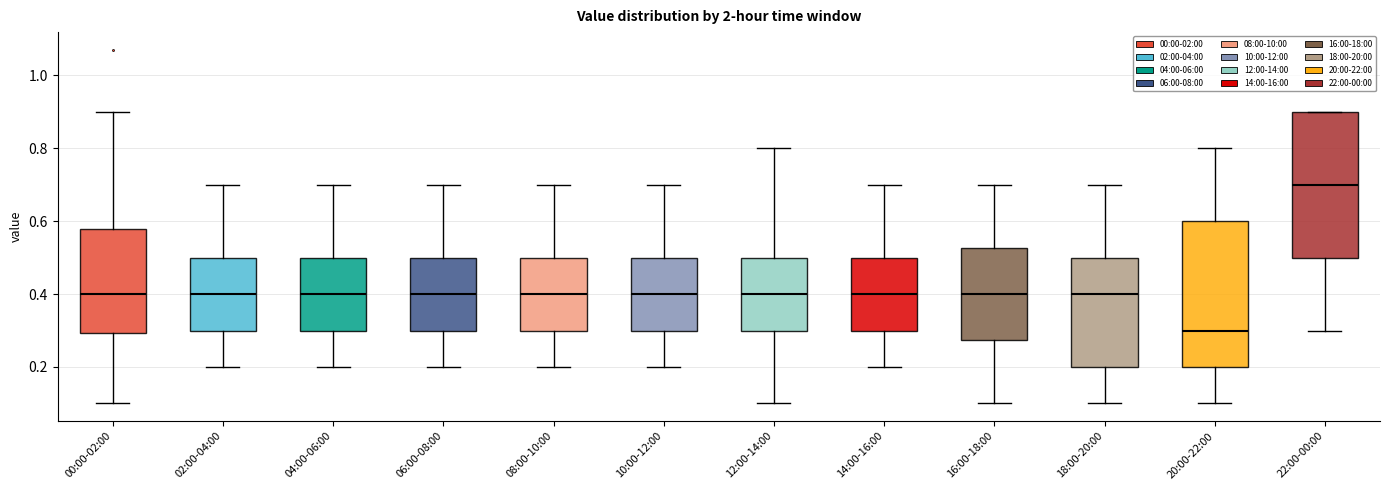

Reading left to right, transcribe this box plot: for each box, give where its median line is, the range the box spans, and where its two whiskers end, as read against the y-axis. The values are not printed on the chart, so give them approximately, as read against the axis.

00:00-02:00: median 0.40, box 0.30 to 0.58, whiskers 0.10 to 0.90
02:00-04:00: median 0.40, box 0.30 to 0.50, whiskers 0.20 to 0.70
04:00-06:00: median 0.40, box 0.30 to 0.50, whiskers 0.20 to 0.70
06:00-08:00: median 0.40, box 0.30 to 0.50, whiskers 0.20 to 0.70
08:00-10:00: median 0.40, box 0.30 to 0.50, whiskers 0.20 to 0.70
10:00-12:00: median 0.40, box 0.30 to 0.50, whiskers 0.20 to 0.70
12:00-14:00: median 0.40, box 0.30 to 0.50, whiskers 0.10 to 0.80
14:00-16:00: median 0.40, box 0.30 to 0.50, whiskers 0.20 to 0.70
16:00-18:00: median 0.40, box 0.28 to 0.52, whiskers 0.10 to 0.70
18:00-20:00: median 0.40, box 0.20 to 0.50, whiskers 0.10 to 0.70
20:00-22:00: median 0.30, box 0.20 to 0.60, whiskers 0.10 to 0.80
22:00-00:00: median 0.70, box 0.50 to 0.90, whiskers 0.30 to 0.90